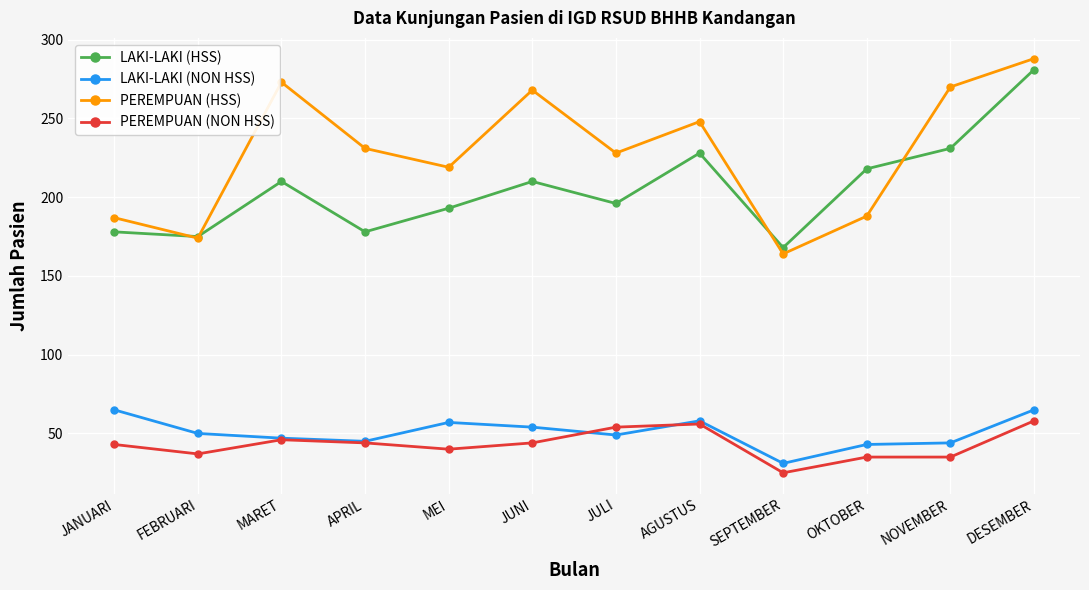

Which series changed the most between FEBRUARI and AGUSTUS?

PEREMPUAN (HSS)